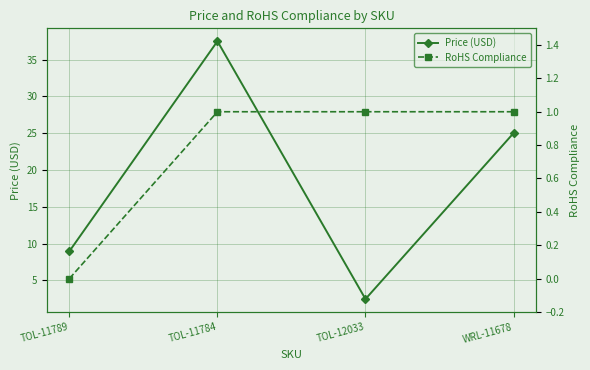

What are all the series names shown in the legend?

Price (USD), RoHS Compliance